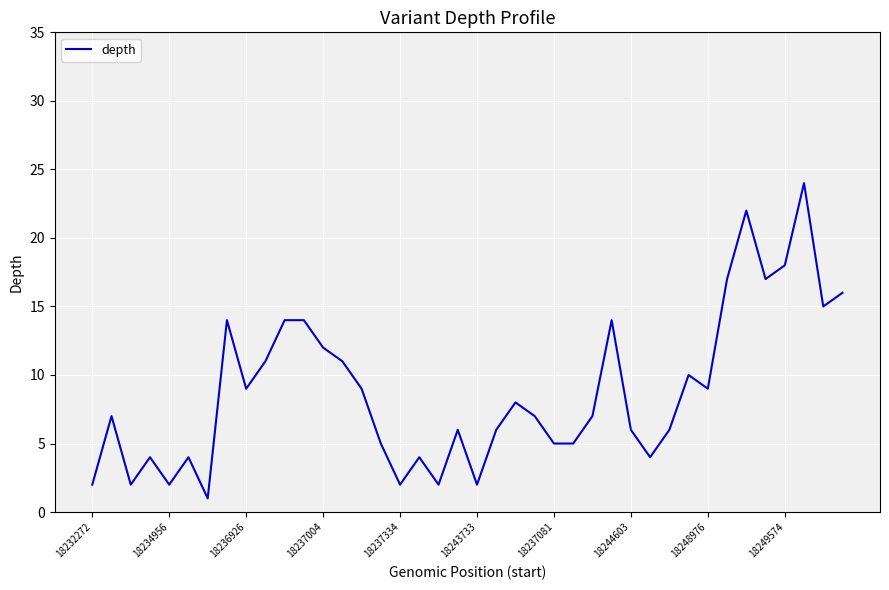

Reading right to left, what are all the values shown in this chart?

16	15	24	18	17	22	17	9	10	6	4	6	14	7	5	5	7	8	6	2	6	2	4	2	5	9	11	12	14	14	11	9	14	1	4	2	4	2	7	2